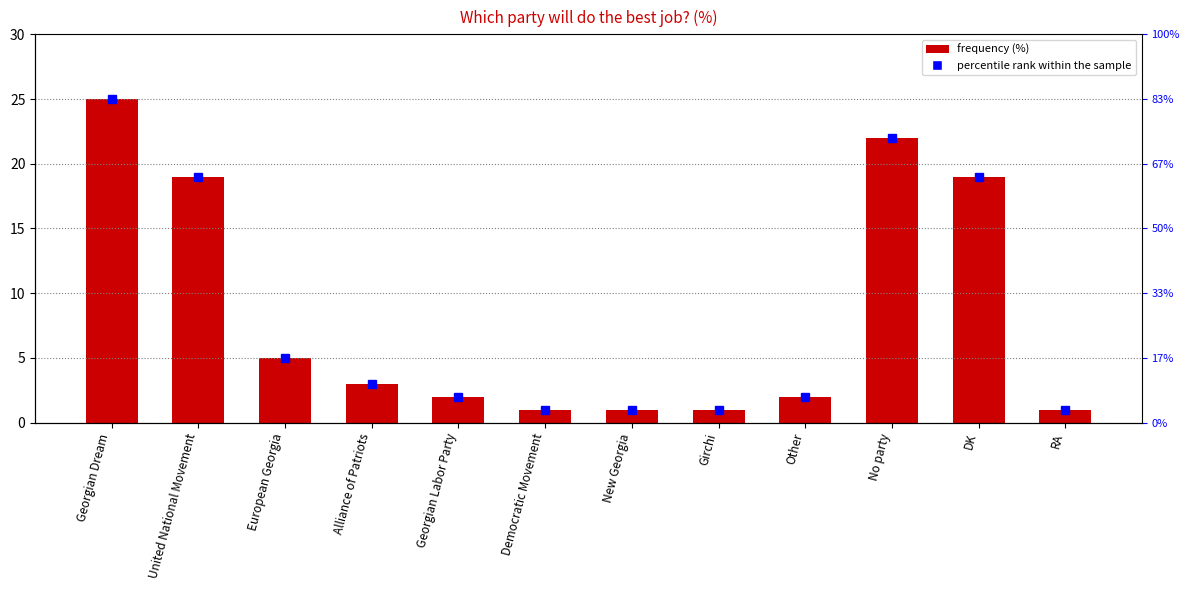

Which has a higher value, United National Movement or Georgian Dream?

Georgian Dream